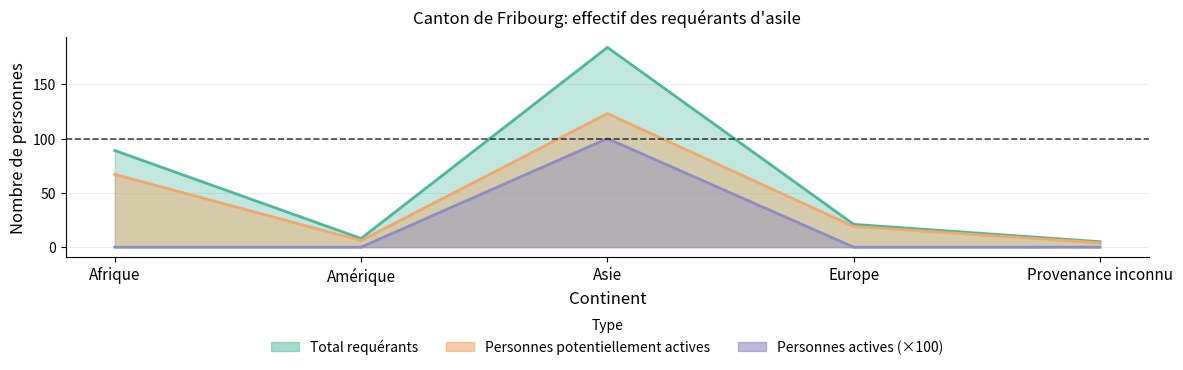

The value of Personnes potentiellement actives at Afrique is 67. True or false?

True